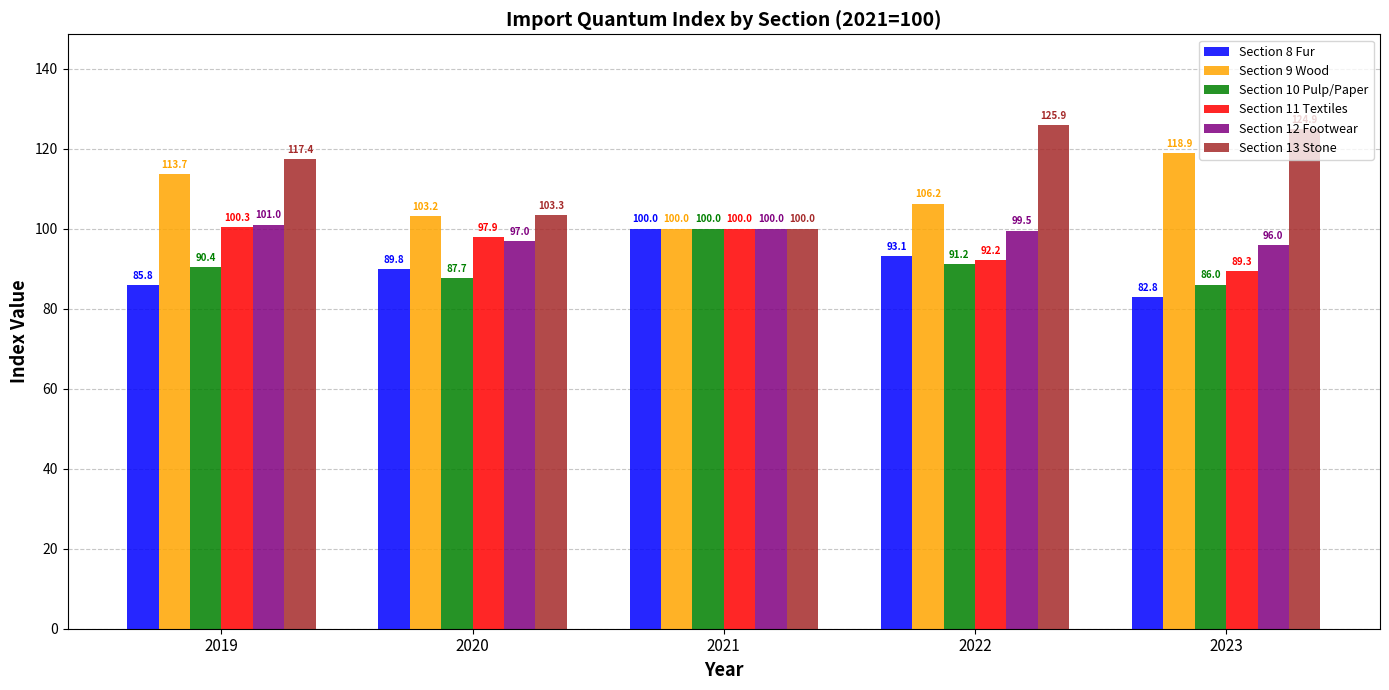

The value of Section 10 Pulp/Paper at 2023 is 132.6. True or false?

False